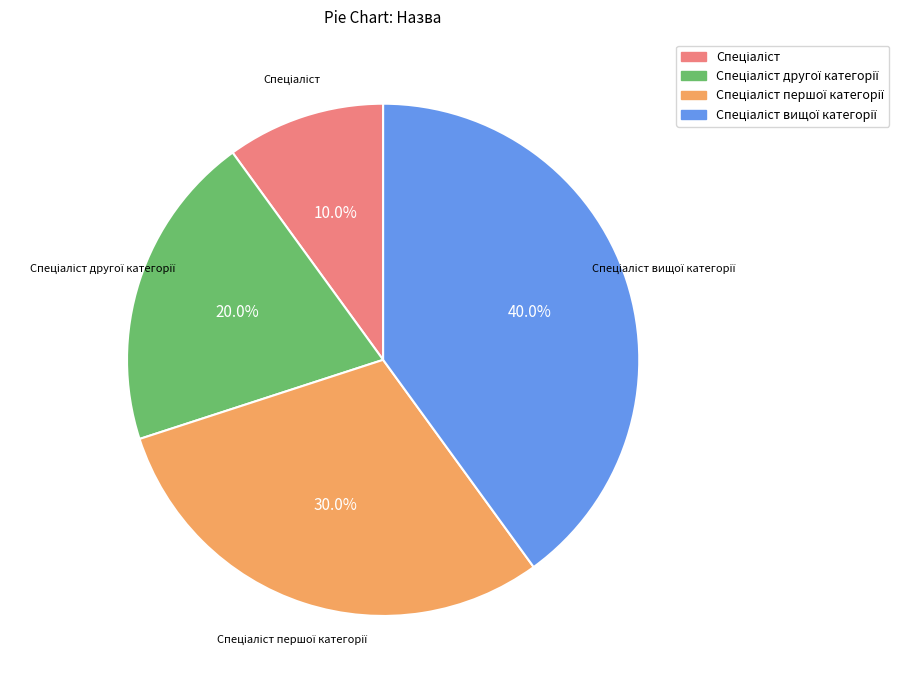

How many slices are in this pie chart?

4